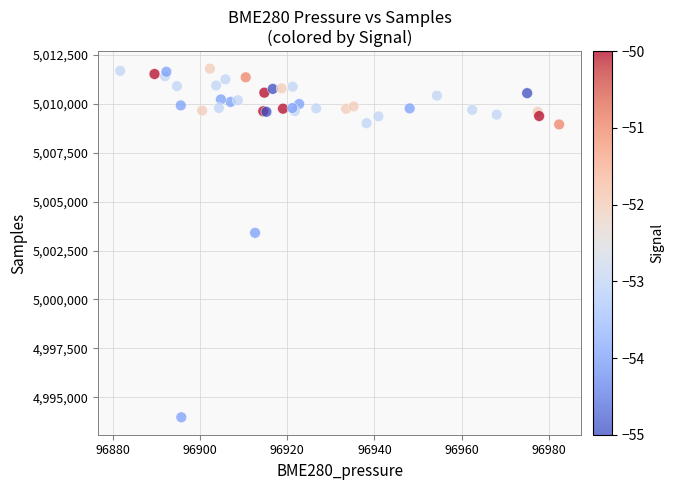

What Y value in the scatter plot is closest to 5002888?

5003405